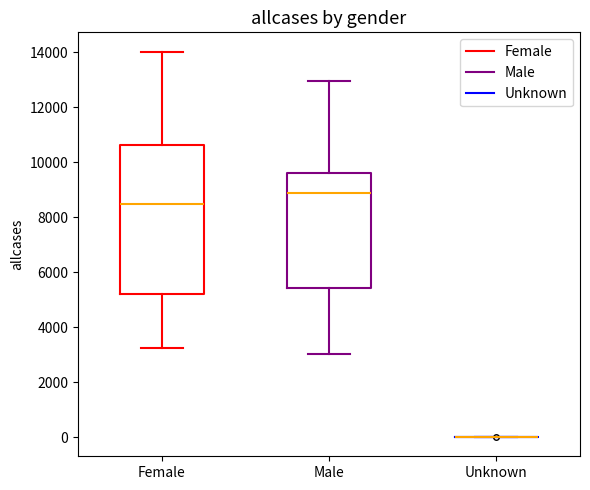

Reading left to right, read every box against the y-axis: the position of its median line, the range the box covers, and the ends of its whiskers. The values are not printed on the chart, so give them approximately, as read against the axis.

Female: median 8400, box 5200 to 10600, whiskers 3200 to 14000
Male: median 8800, box 5400 to 9600, whiskers 3000 to 13000
Unknown: box collapsed to a line at 0, whiskers 0 to 0